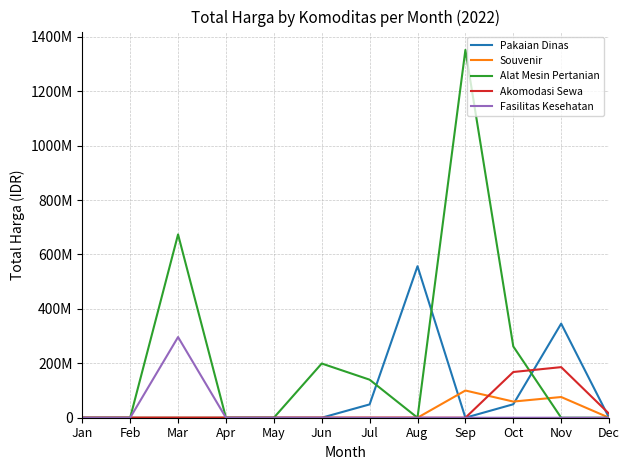

True or false: Alat Mesin Pertanian has more than 0 points higher than both neighbors.

True